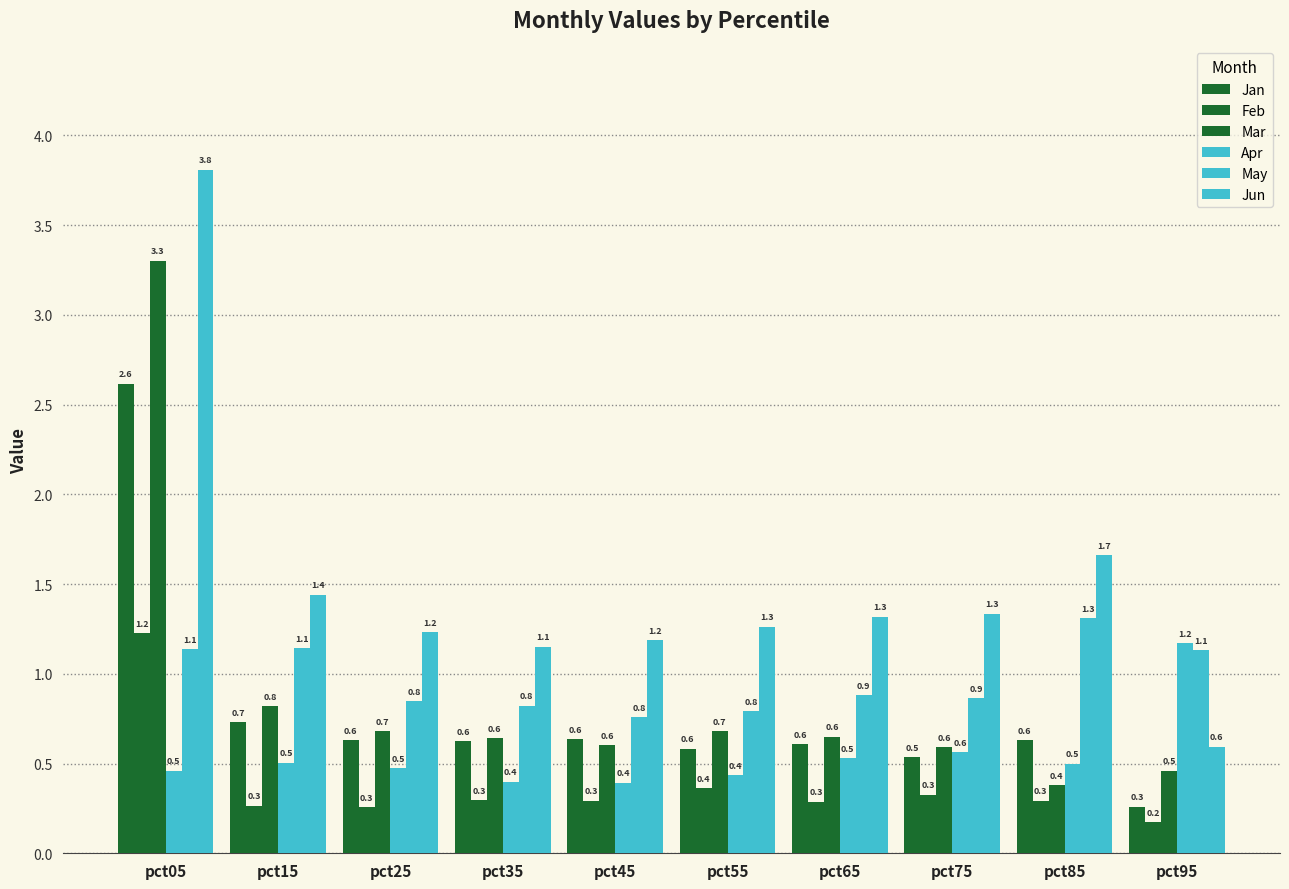

At which category is the sum across all series the highest?

pct05